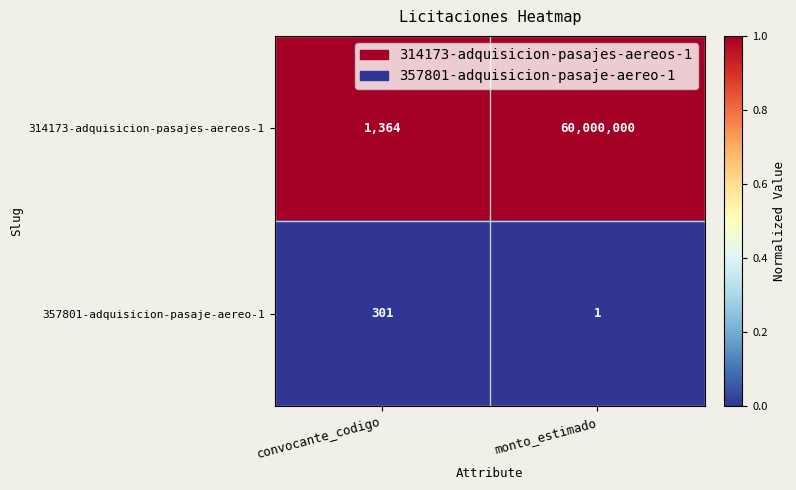

What is the sum of the 357801-adquisicion-pasaje-aereo-1 values at monto_estimado and convocante_codigo?

302